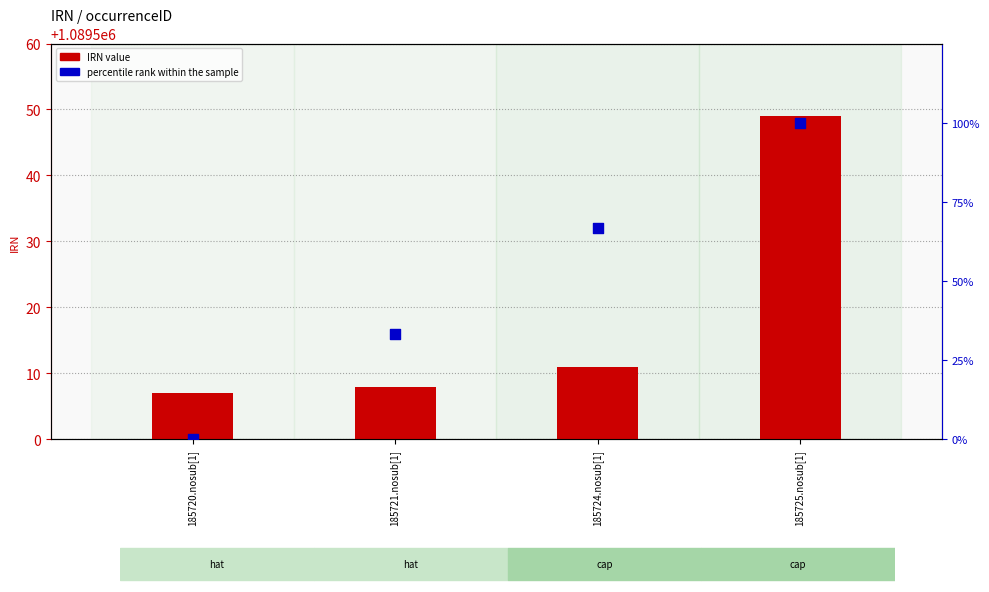

At which category is the sum across all series the highest?

185725.nosub[1]